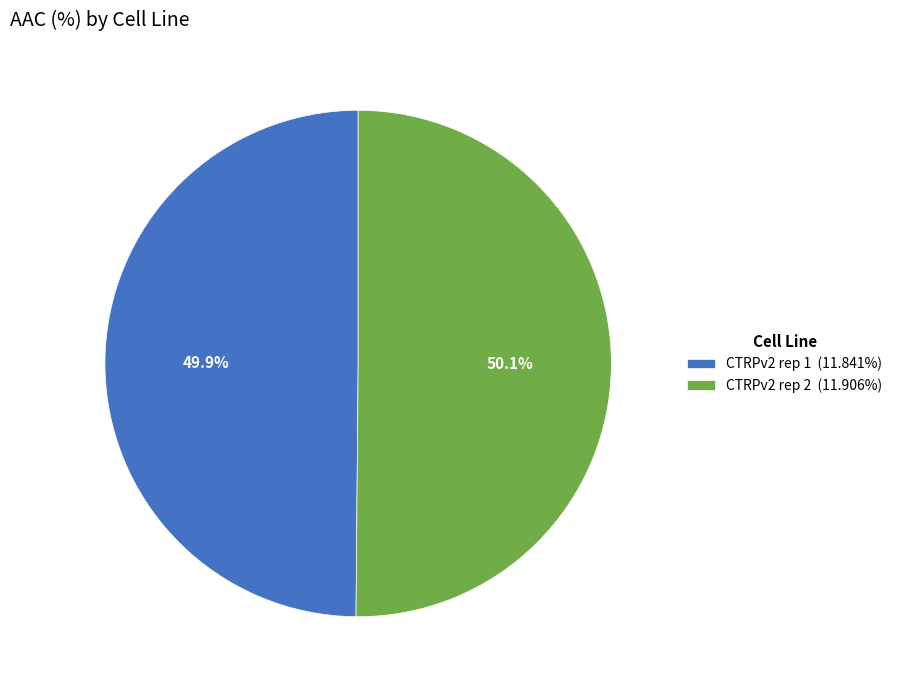

How many segments does this pie chart have?

2